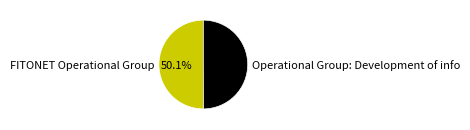

To the nearest percent, what percentage of the pie is FITONET Operational Group?

50%